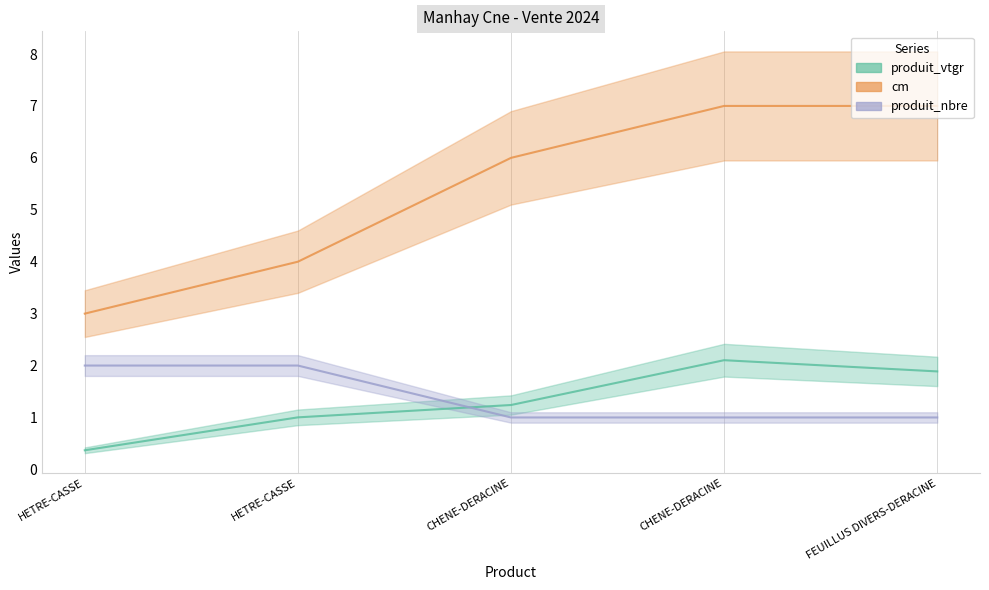

Read the cm value at HETRE-CASSE.

4.0